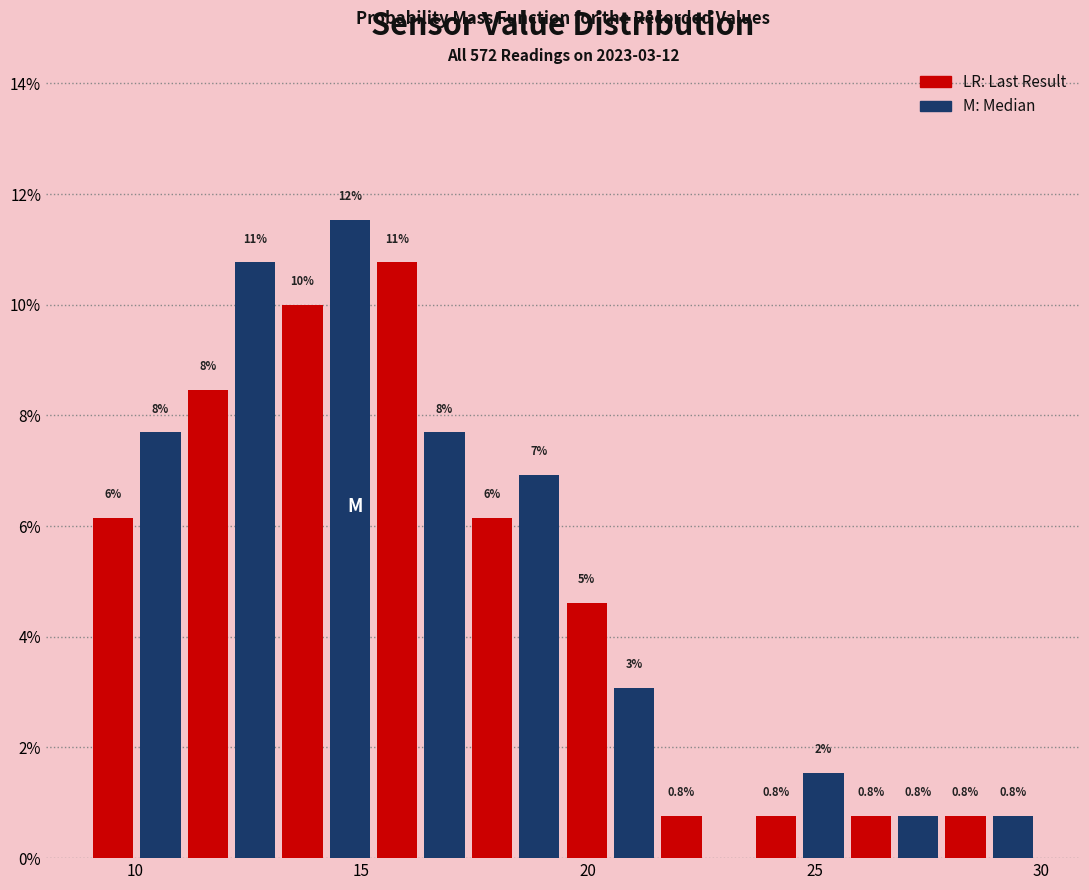

Around what value on the x-axis is the tallest bar? Give the approximate position of its centre, as read against the axis.

14.5